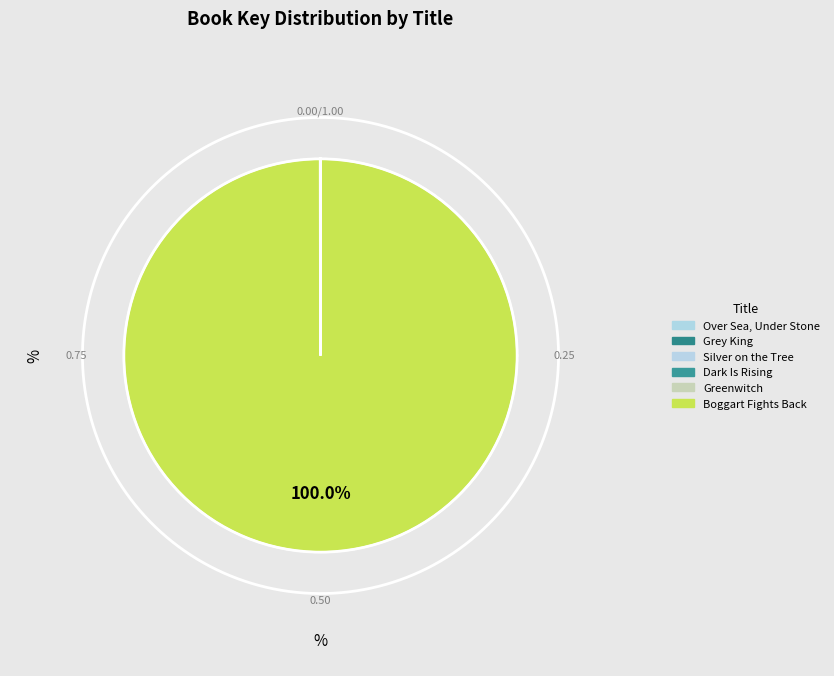

What portion of the pie excludes Grey King?

100.0%